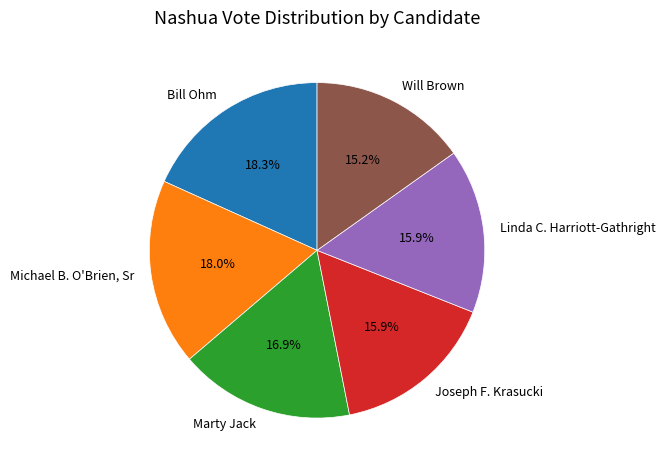

To the nearest percent, what is the average slice percentage?

17%